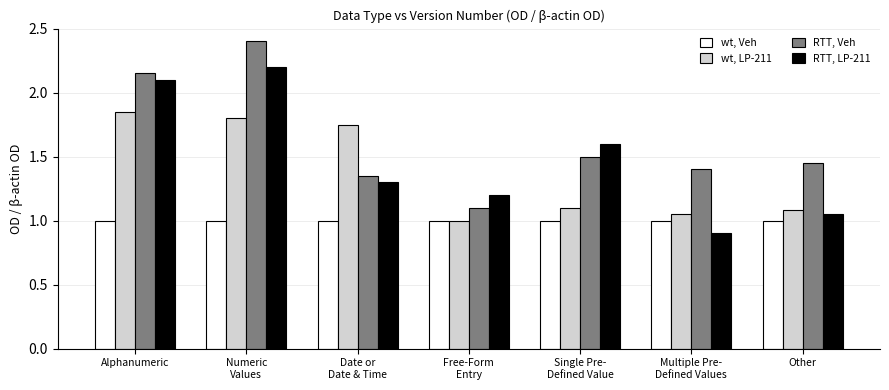

Which label corresponds to the smallest value in the chart?

Multiple Pre-
Defined Values